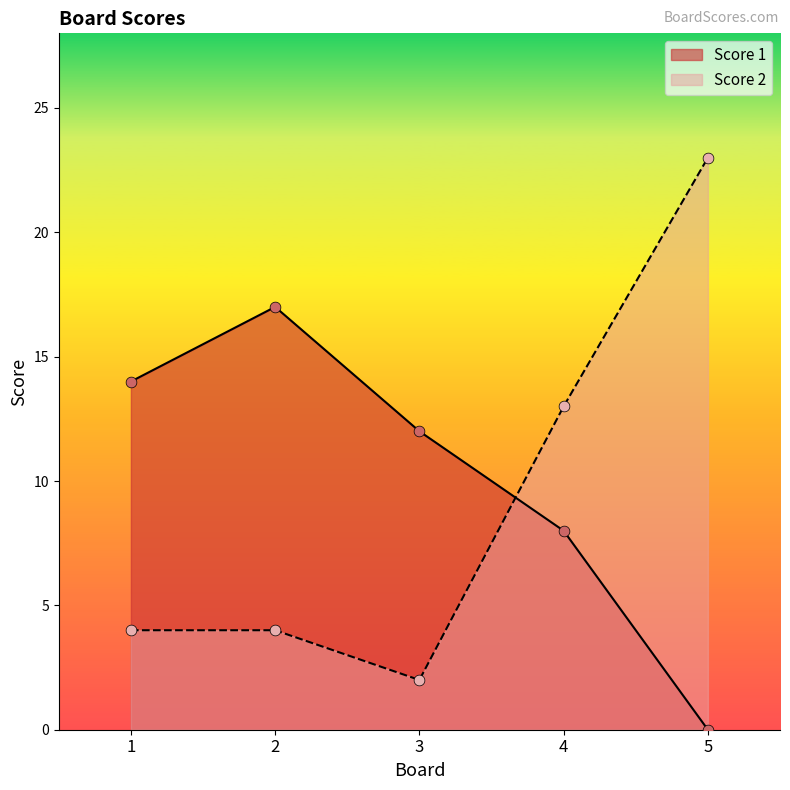

What is the total value across all series at 2?

21